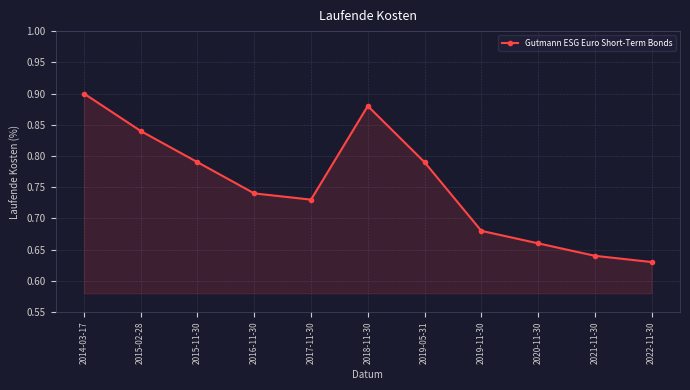

At which category does the chart reach its peak across all series?

2014-03-17